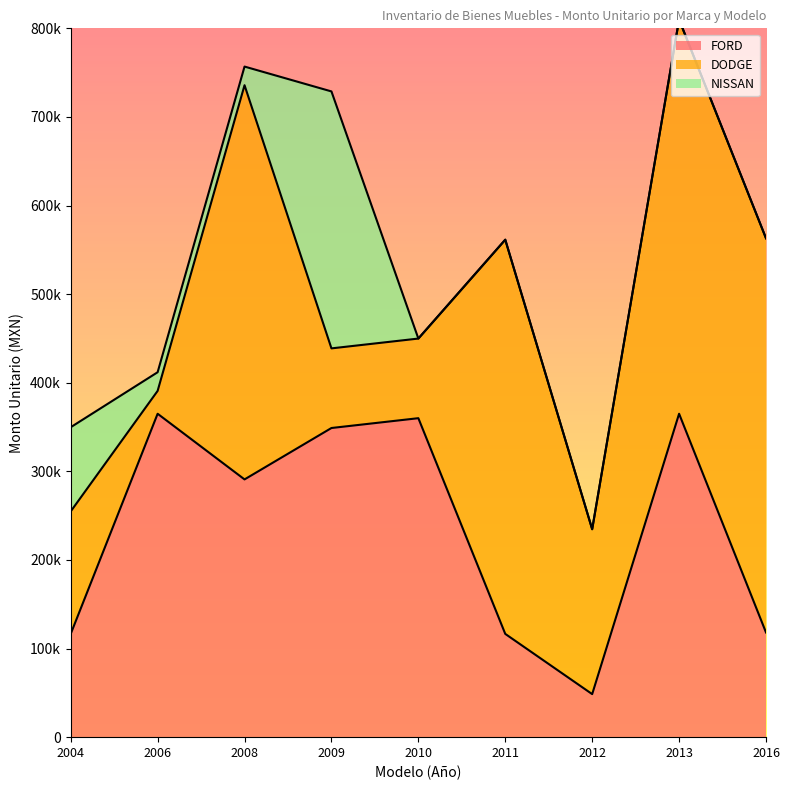

Reading left to right, transcribe all the data shown in this chart.

FORD: 116540.1	365000.0	290900.0	348921.0	360000.0	116540.1	48577.5	365000.0	118150.0
DODGE: 138254.6	25818.8	444900.0	89868.4	89868.4	444900.0	186107.5	444900.0	444900.0
NISSAN: 95000.0	21039.4	21039.4	290000.0	0.0	0.0	0.0	0.0	0.0